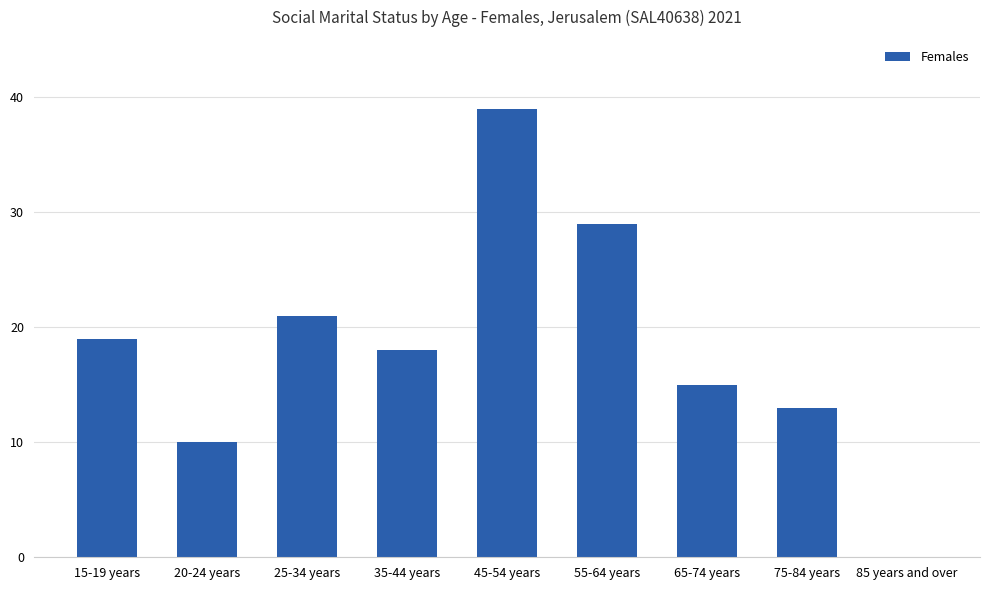

What is the sum of the values at 35-44 years and 75-84 years?

31